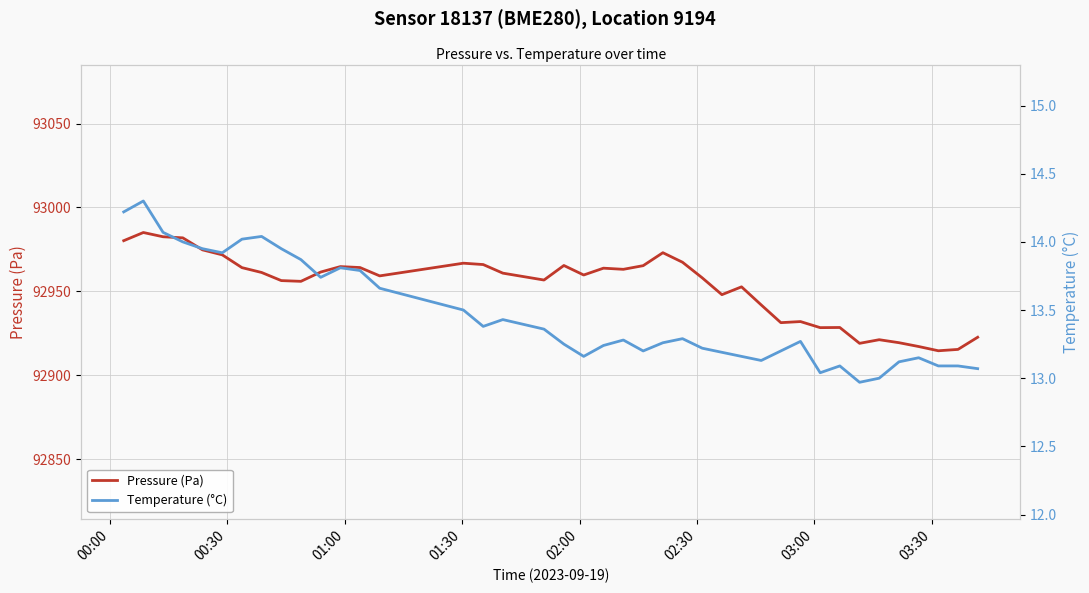

Which series has the largest total across all categories?

Pressure (Pa)